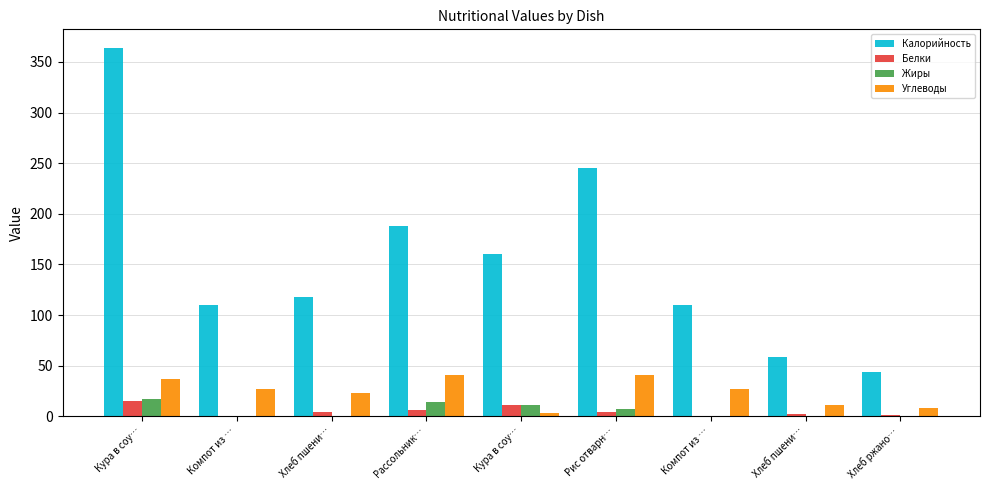

What is the spread (max minus min) of values at Рассольник…?

181.7